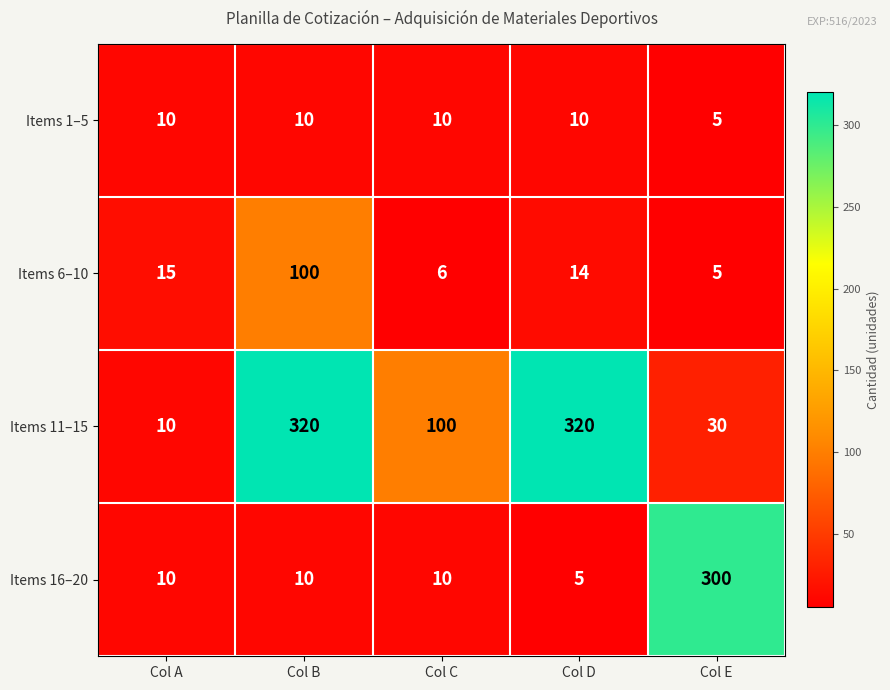

Which series has the largest range (max minus min)?

Items 11–15